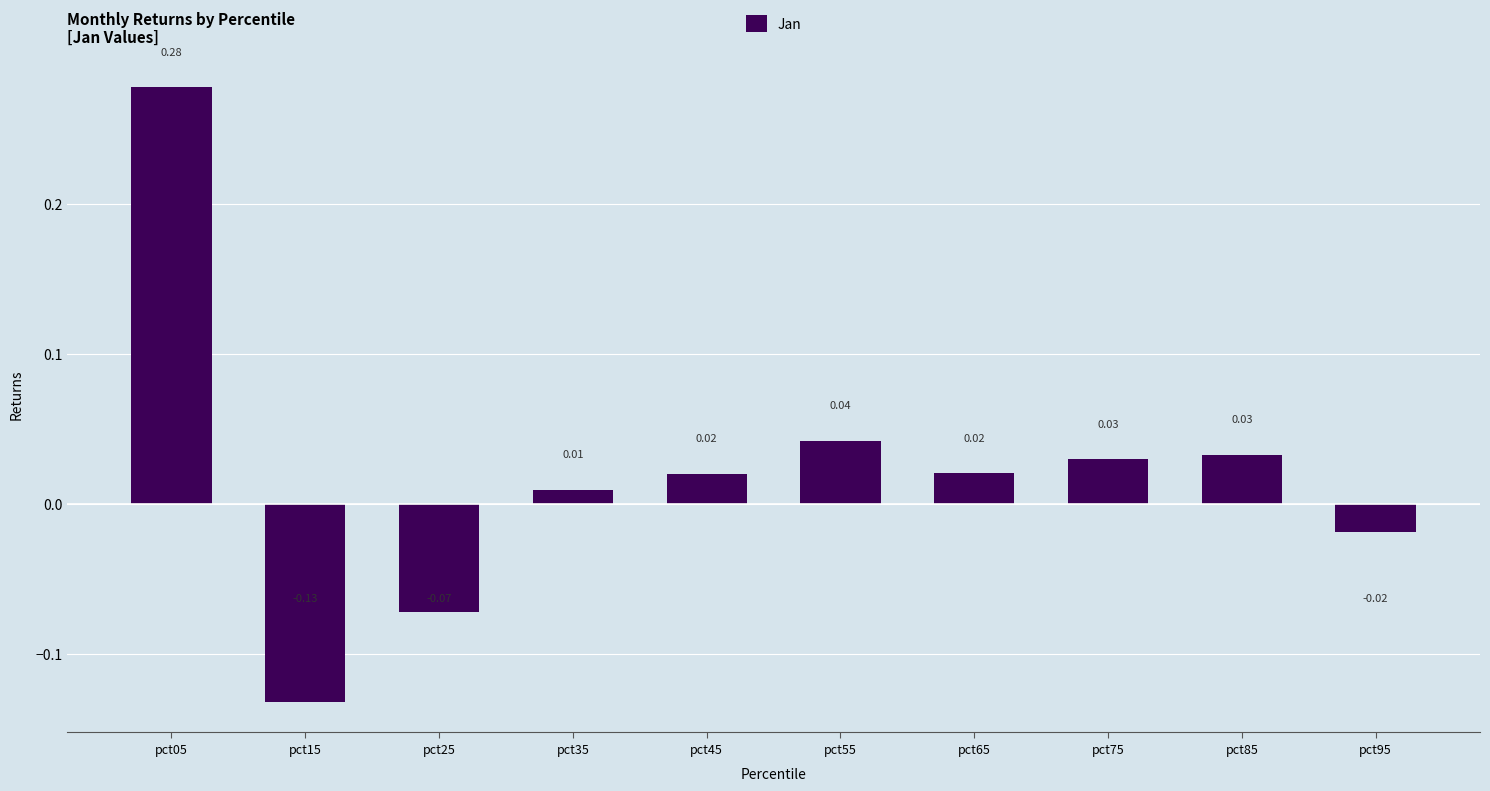

How many bars are there in total?

10